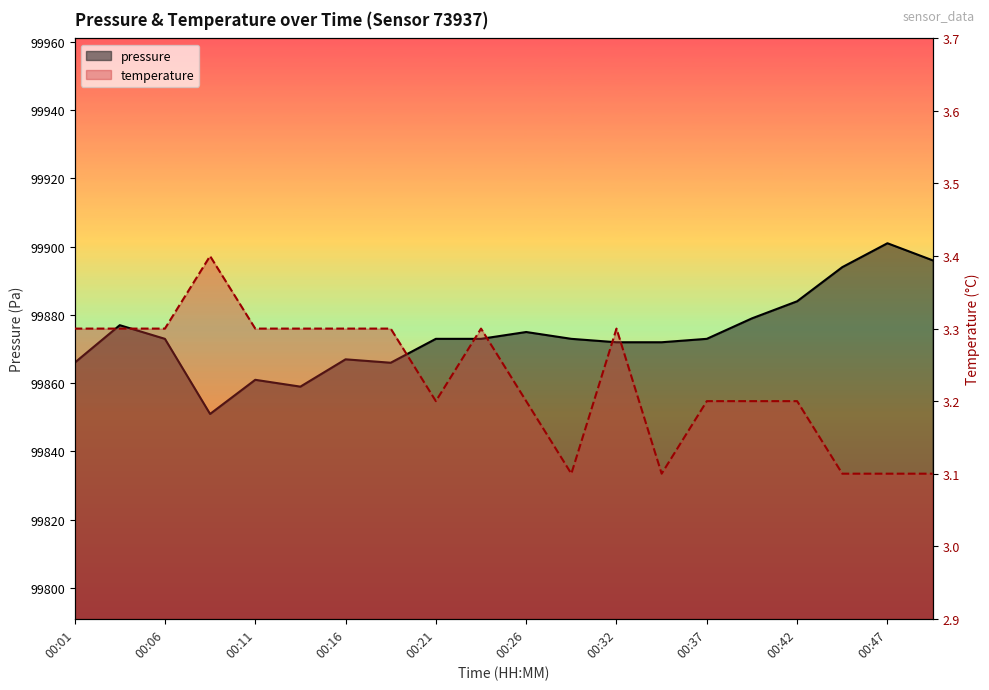

At how many categories does at least one series exceed 76575?

20